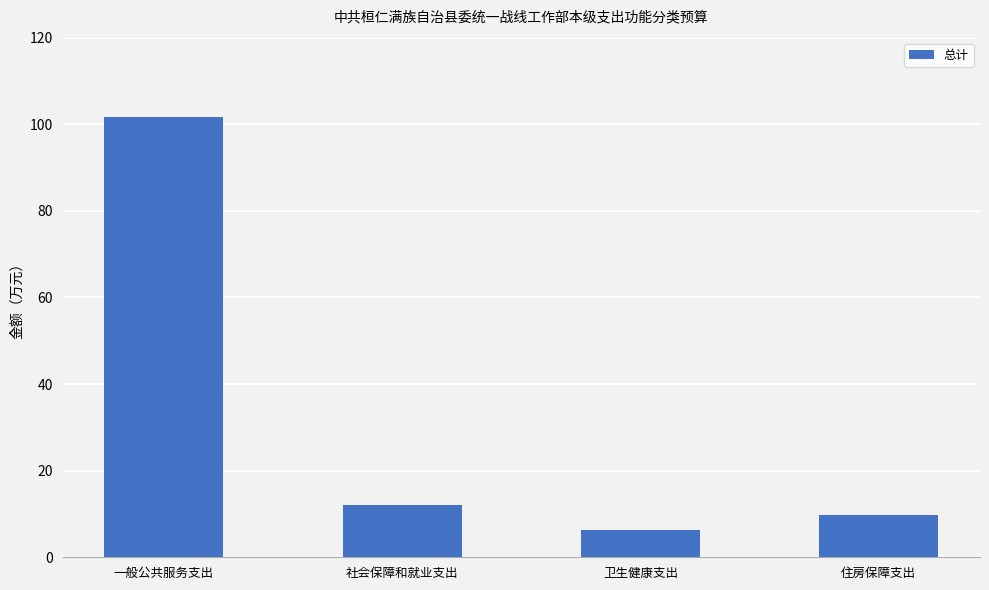

Where is the data nearest to the value 54?

社会保障和就业支出